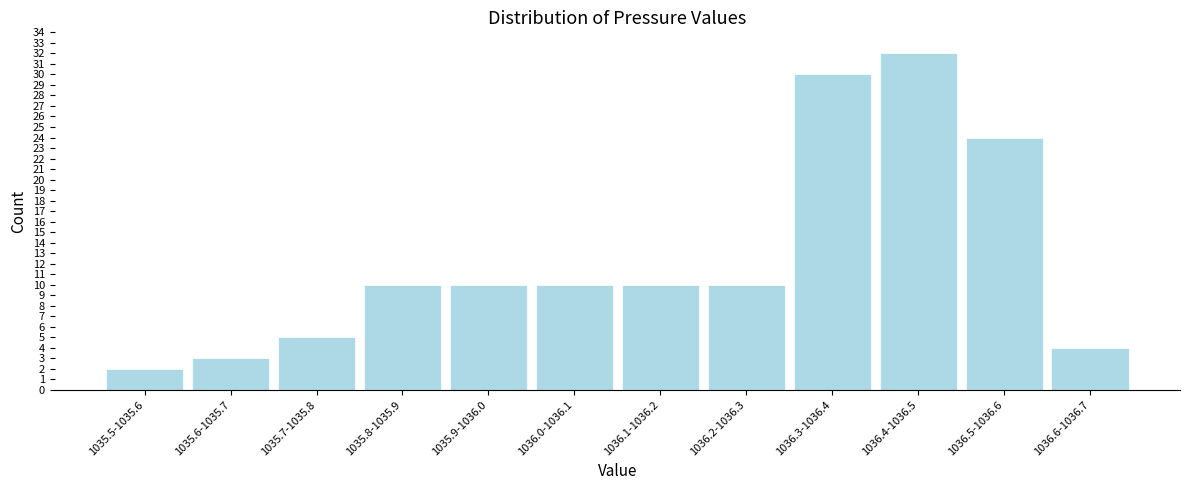

Reading left to right, transcribe all the data shown in this chart.

2	3	5	10	10	10	10	10	30	32	24	4